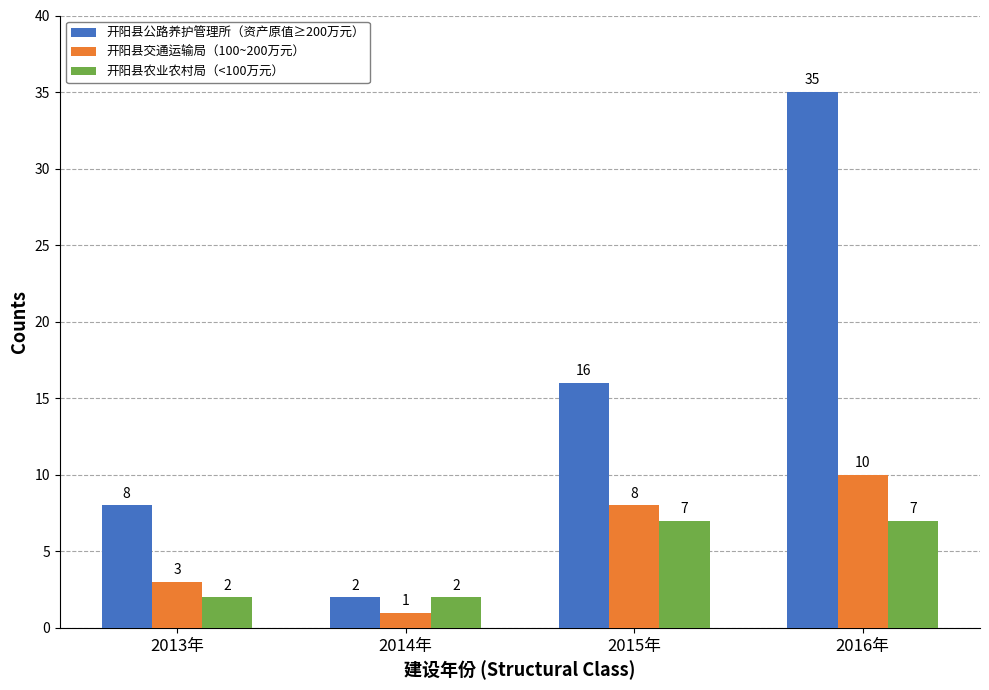

At which category is the sum across all series the highest?

2016年